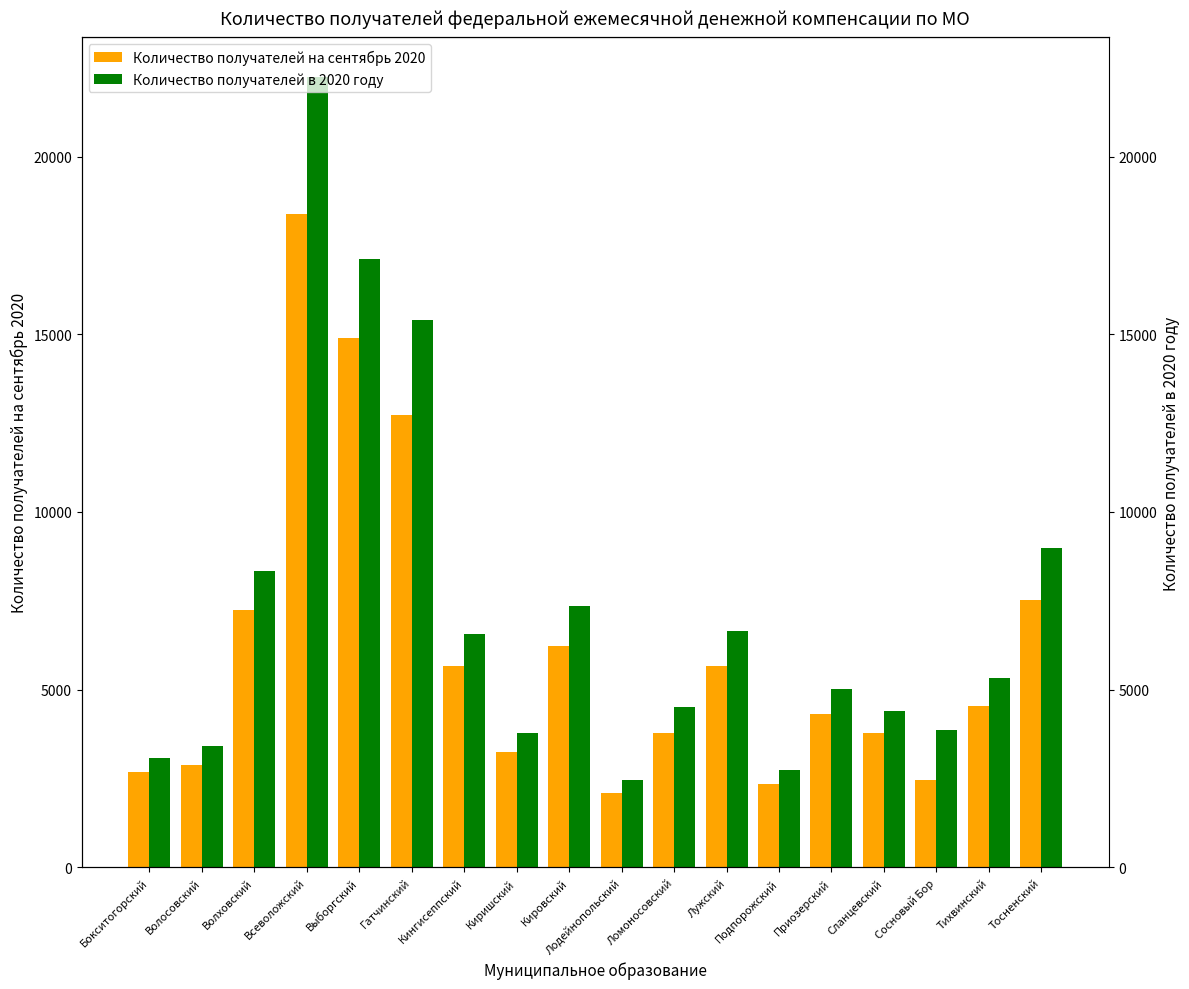

What is the difference between the Количество получателей в 2020 году values at Сланцевский and Кингисеппский?

2181